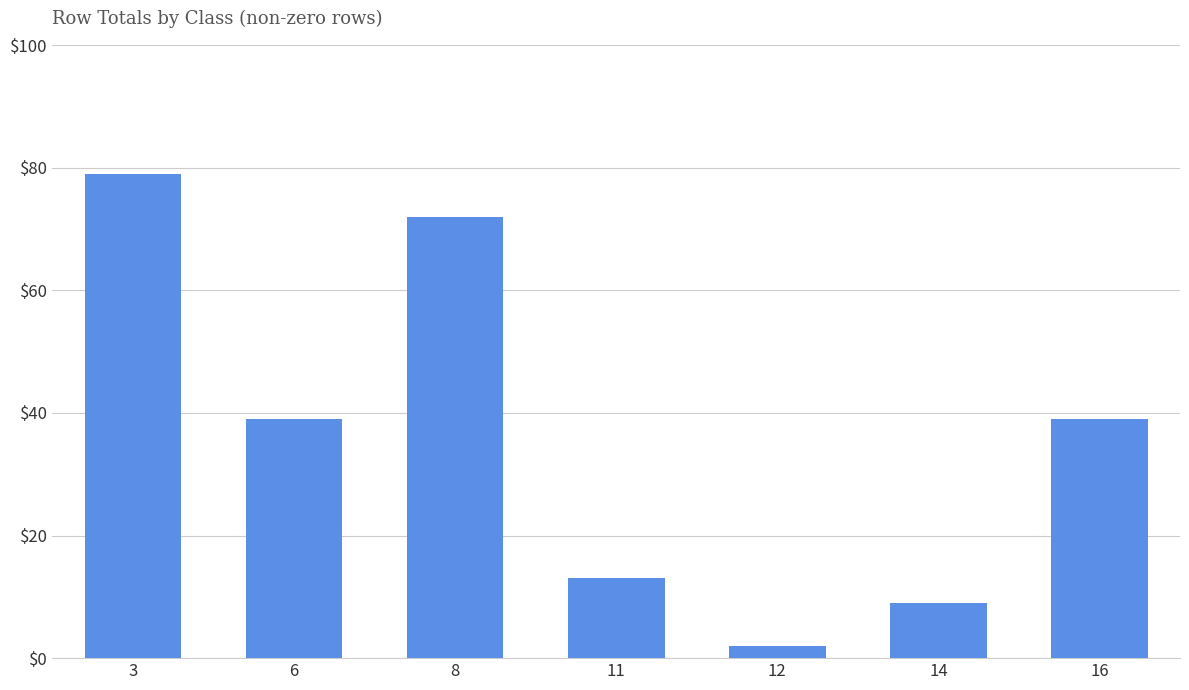

Between 8 and 11, which is larger?

8